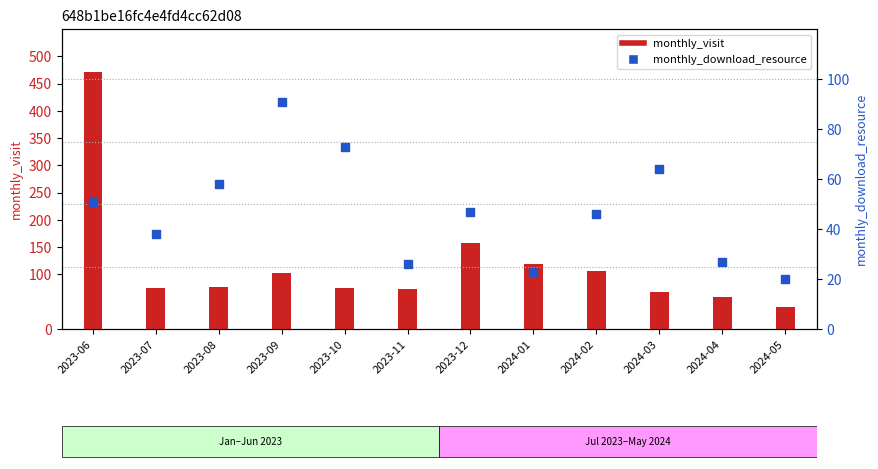

Approximately how many times larger is the value at 2024-03 compared to 2023-11?

2.5